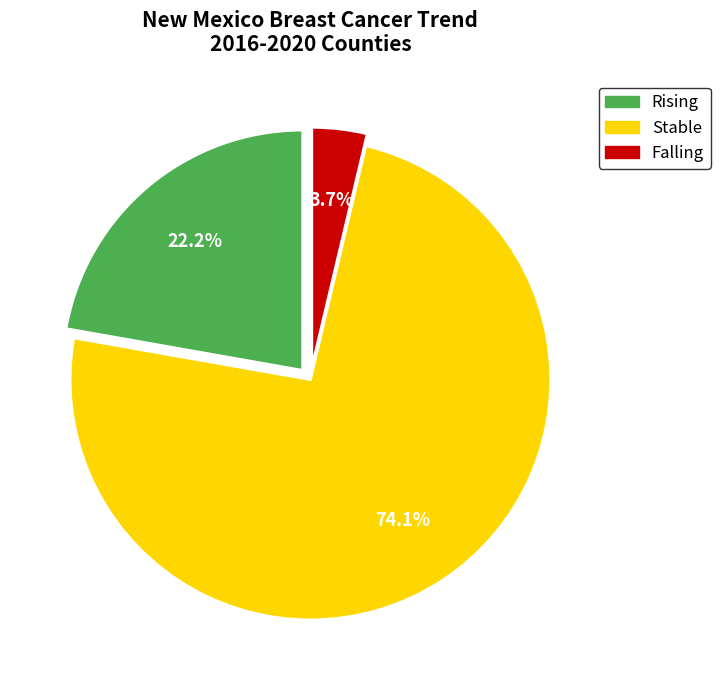

Which has a higher value, Stable or Rising?

Stable